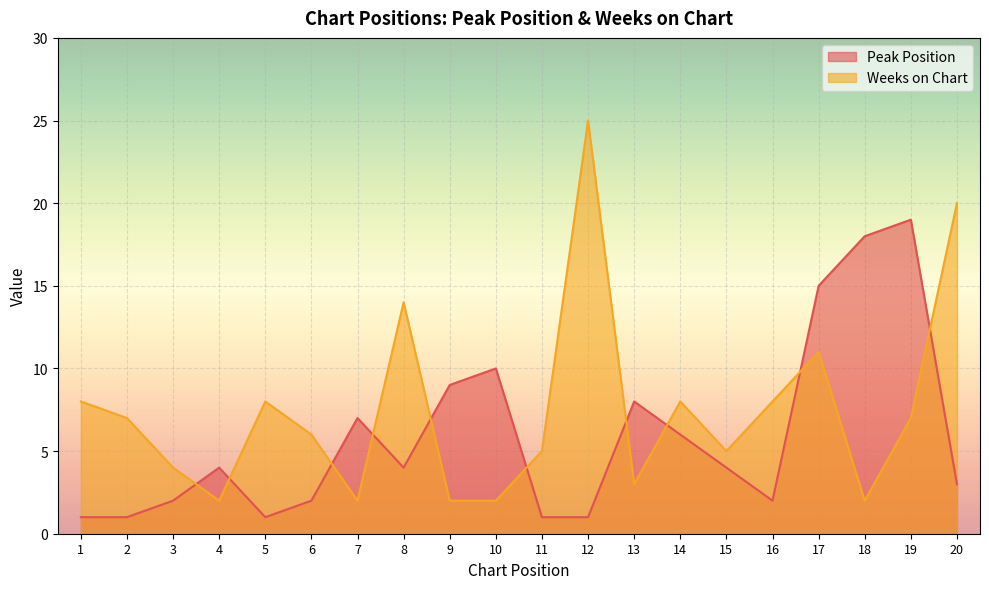

Is it true that Peak Position equals 9 at 9?

True